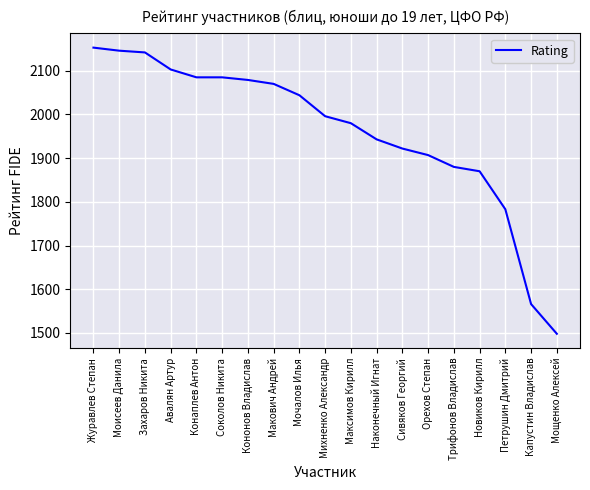

Which label corresponds to the smallest value in the chart?

Мощенко Алексей